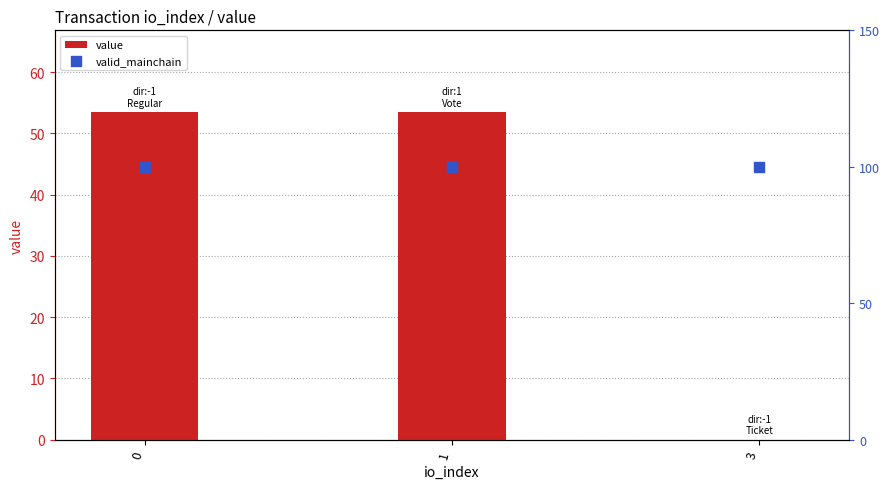

At how many categories does at least one series exceed 27?

2